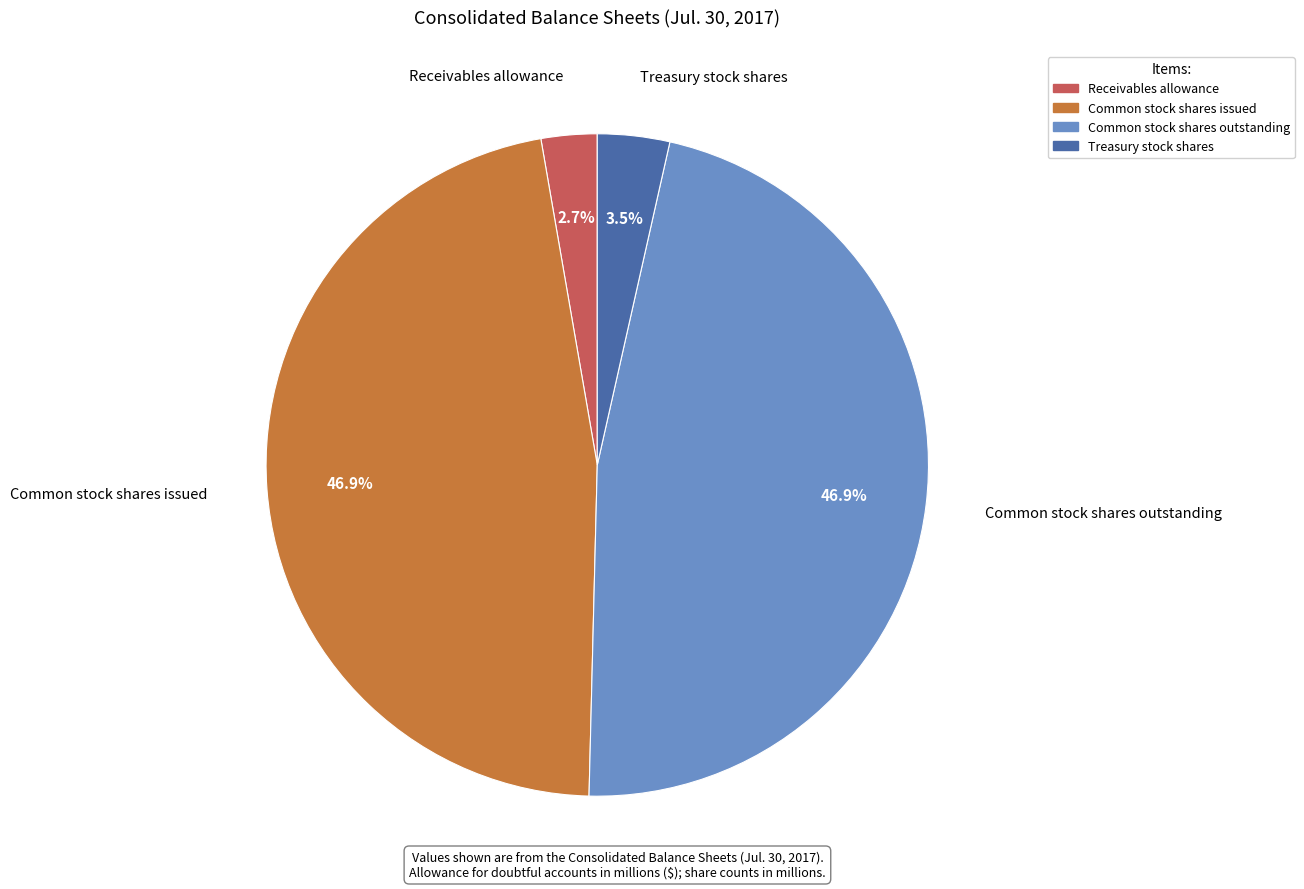

What is the total percentage of Receivables allowance and Treasury stock shares?

6.2%